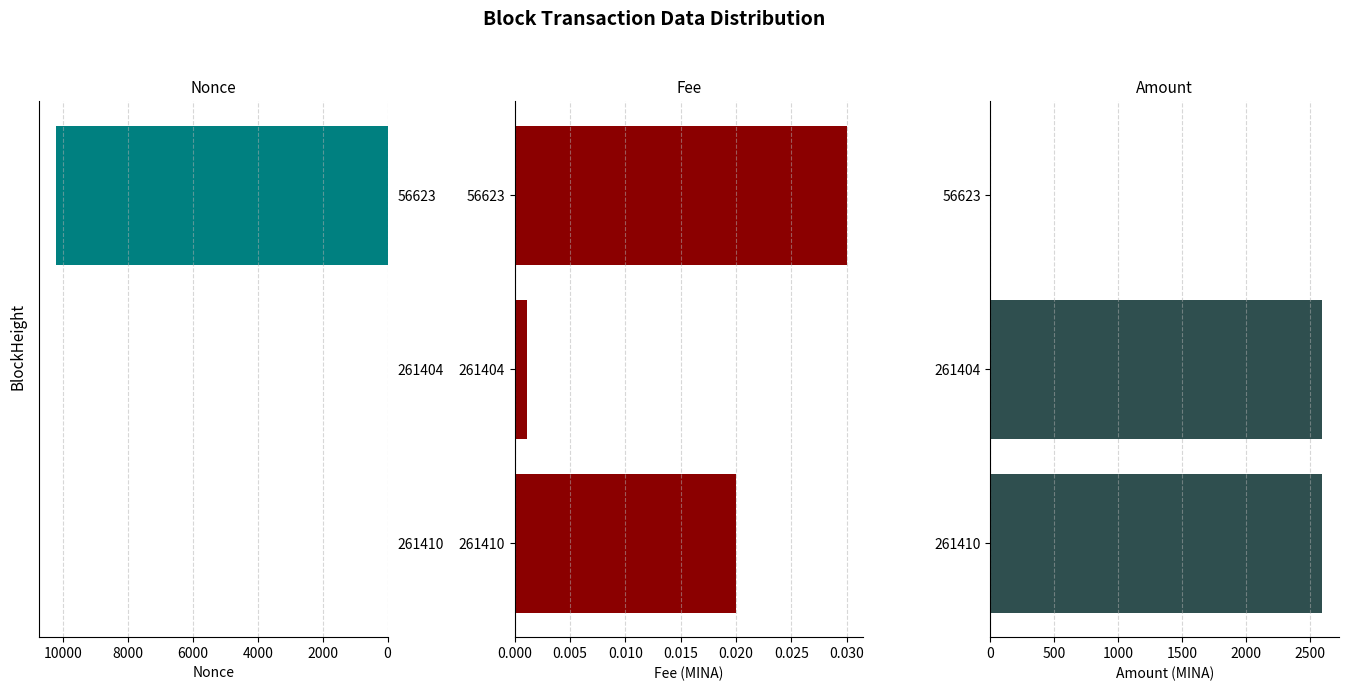

What is the difference between the second highest and minimum values in the Amount series?

2582.1